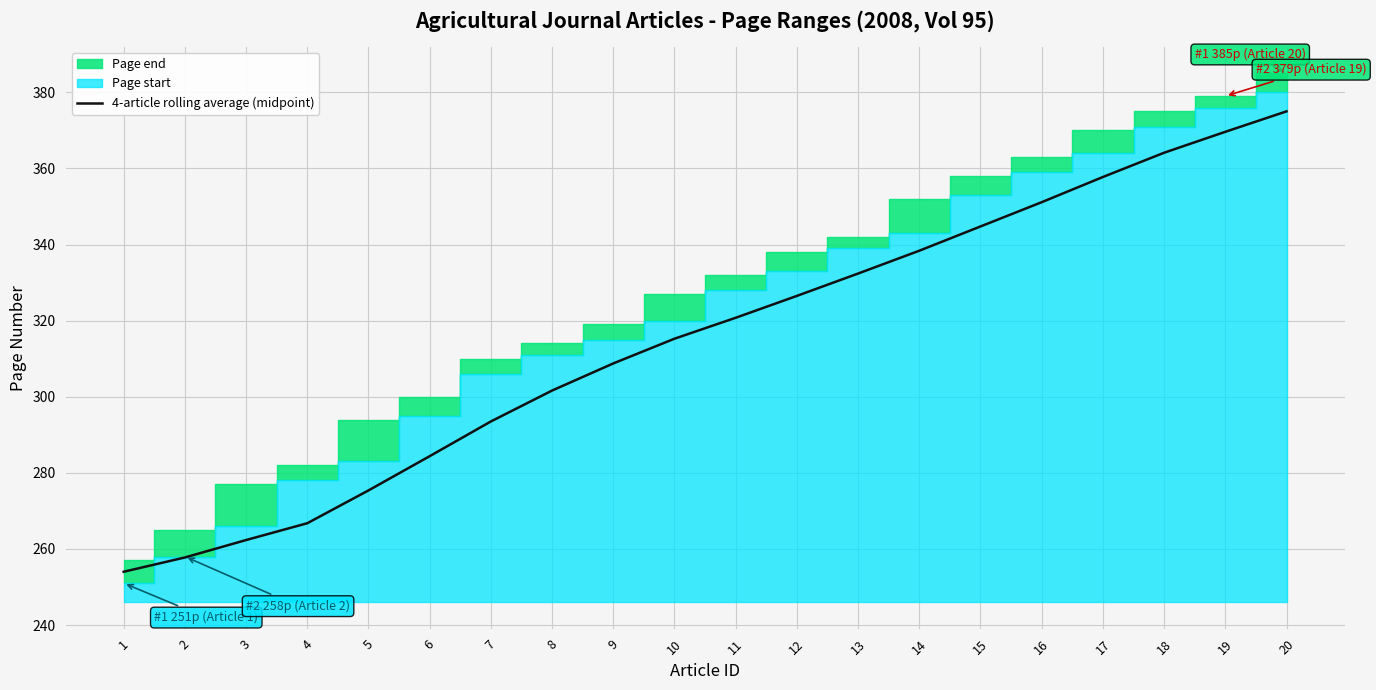

Does the chart display data point markers on the line(s)?

No